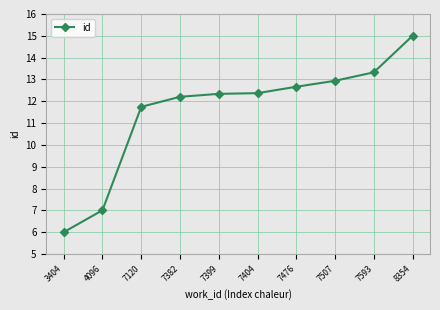

How many data points are above 12?

7